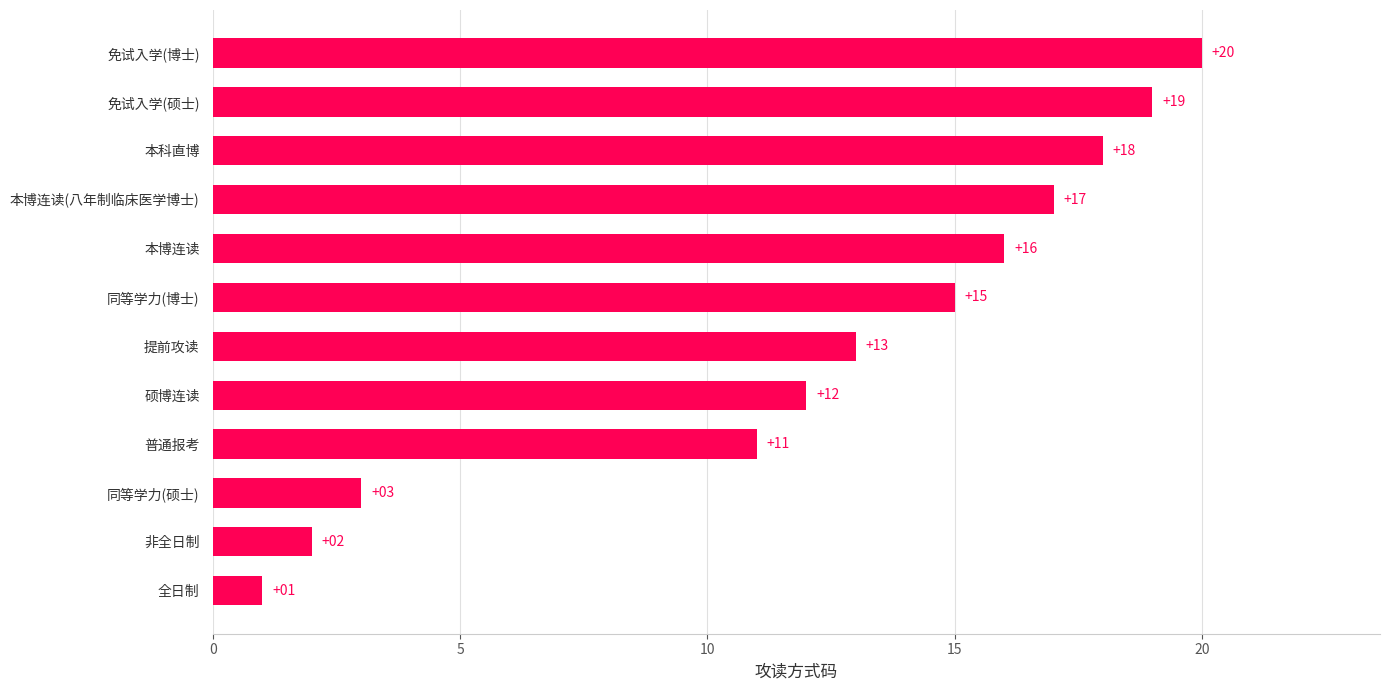

Reading bottom to top, what are all the values shown in this chart?

1	2	3	11	12	13	15	16	17	18	19	20